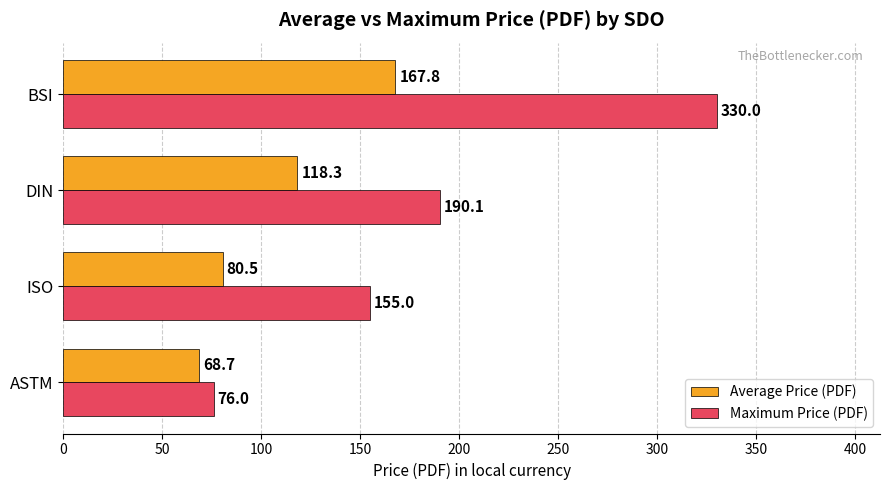

At how many categories does at least one series exceed 137?

3